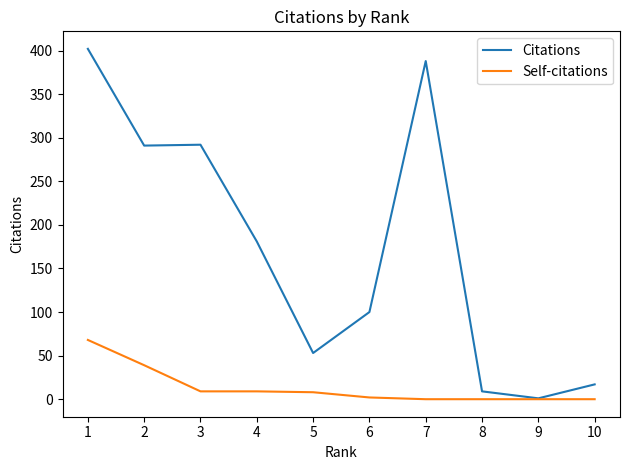

Does the chart have visible grid lines?

No